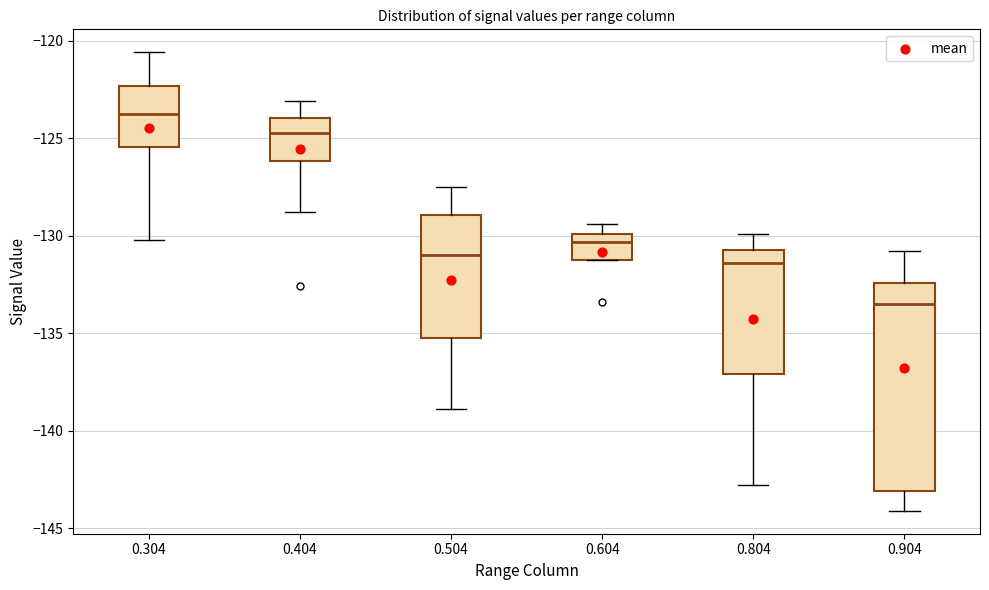

Which box's median line is the lowest?

0.904